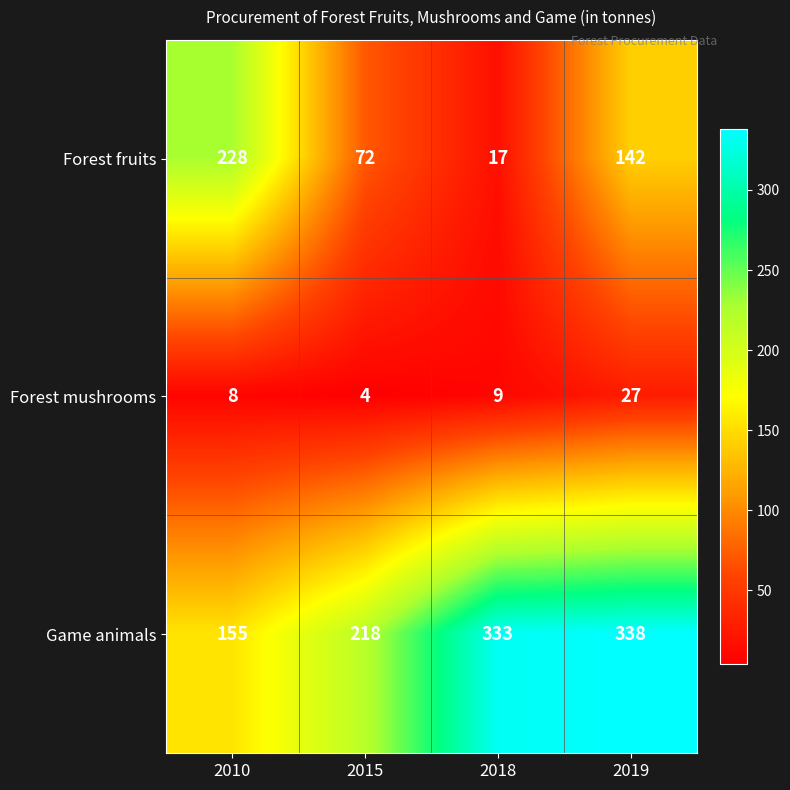

The value of Game animals at 2018 is 333. True or false?

True